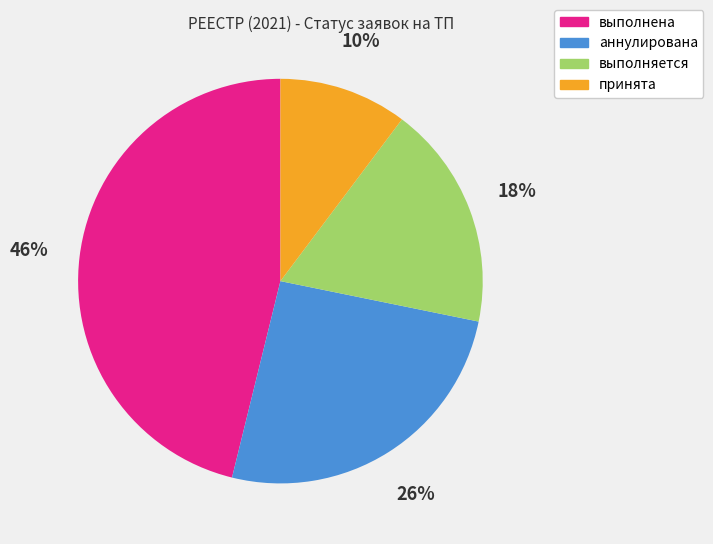

True or false: выполнена accounts for 39% of the total.

False